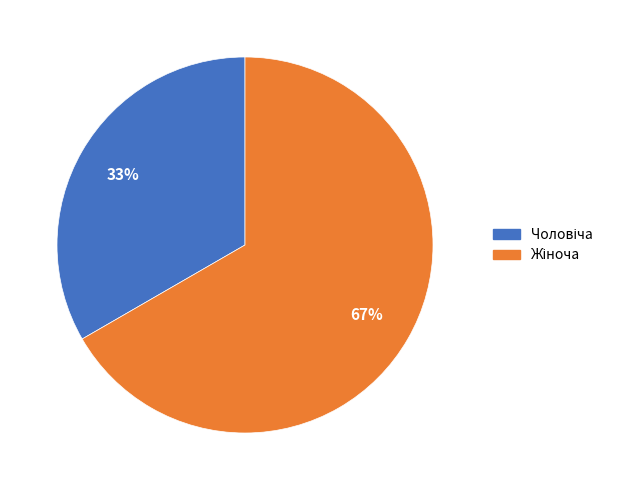

To the nearest percent, what is the average slice percentage?

50%